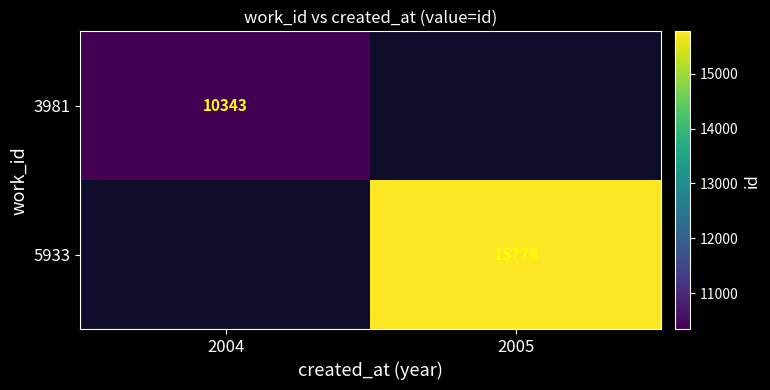

Is it true that 5933 equals 4576 at 2005?

False